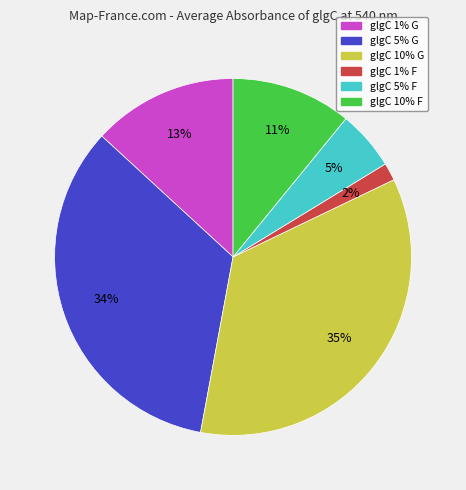

What percentage is the glgC 10% G slice, to the nearest percent?

35%